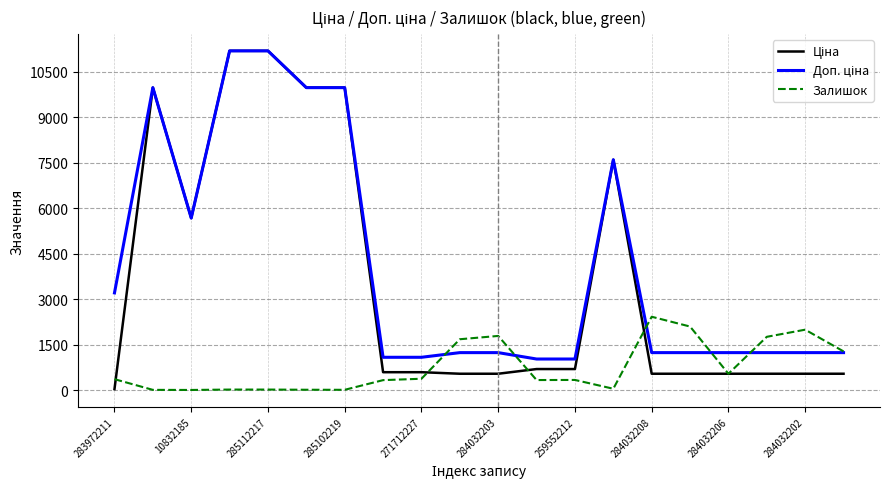

What is the greatest value displayed?

11188.2